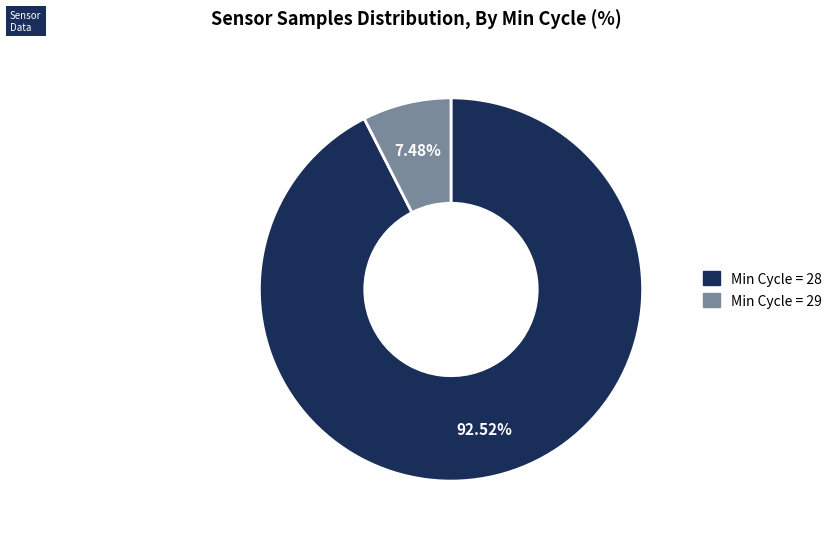

Is there a majority slice in this chart?

Yes